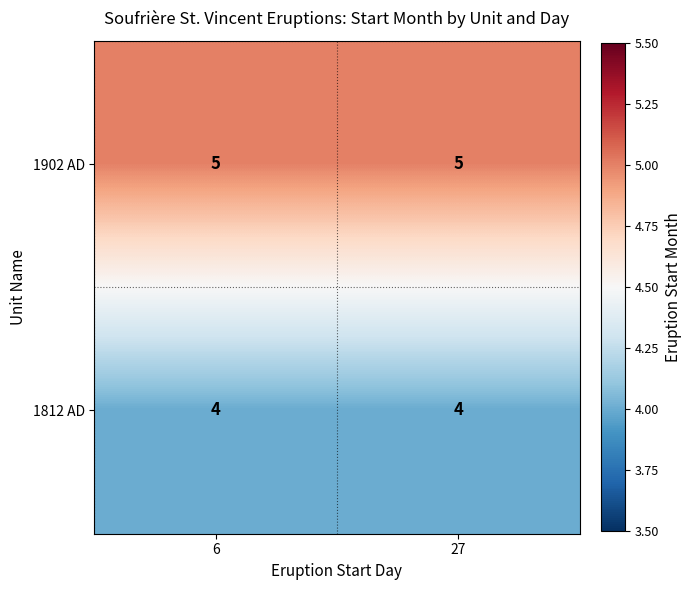

Reading right to left, list all the values displayed in this chart.

1902 AD: 27=5	6=5
1812 AD: 27=4	6=4